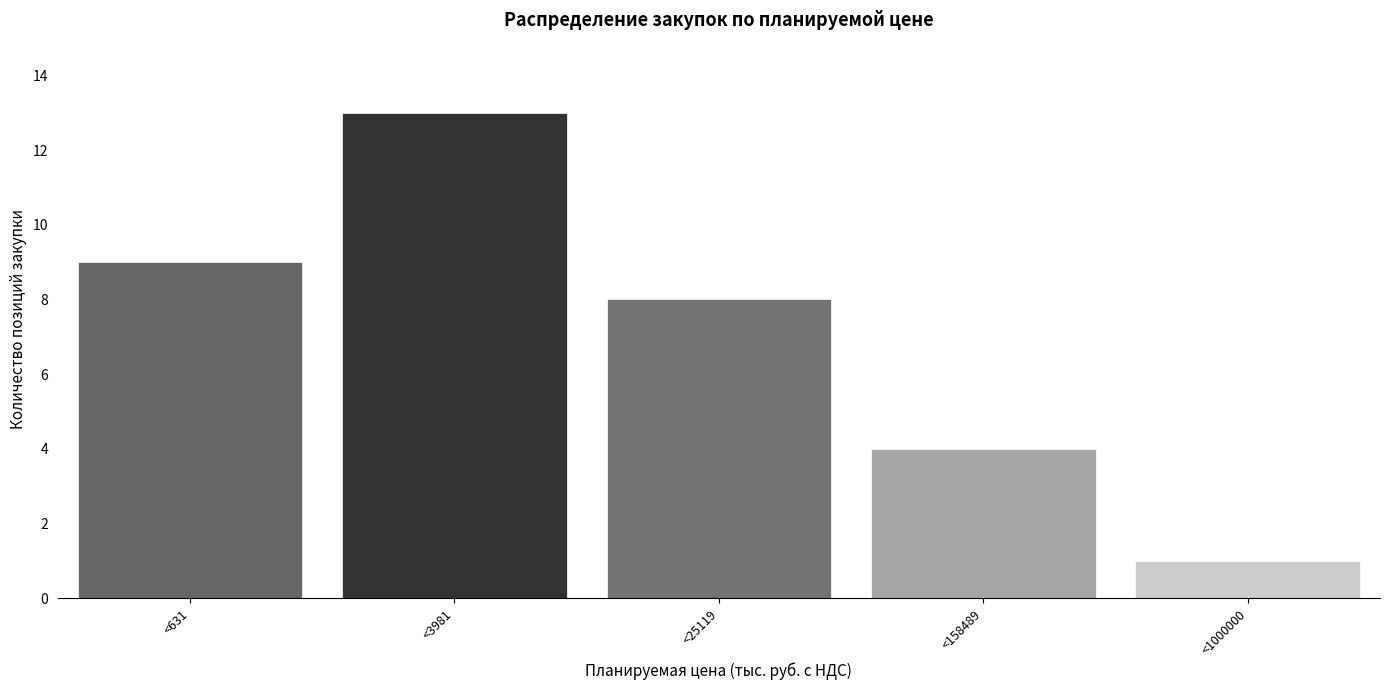

Reading left to right, list all the values displayed in this chart.

<631=9	<3981=13	<25119=8	<158489=4	<1000000=1